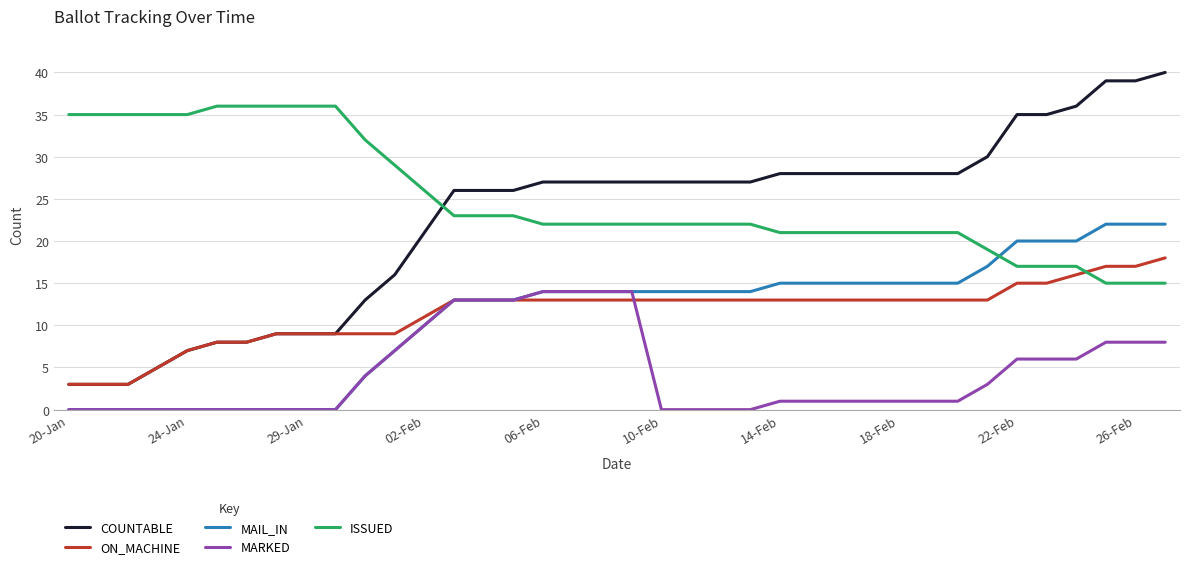

After their last crossing, which series has the higher values: ISSUED or ON_MACHINE?

ON_MACHINE